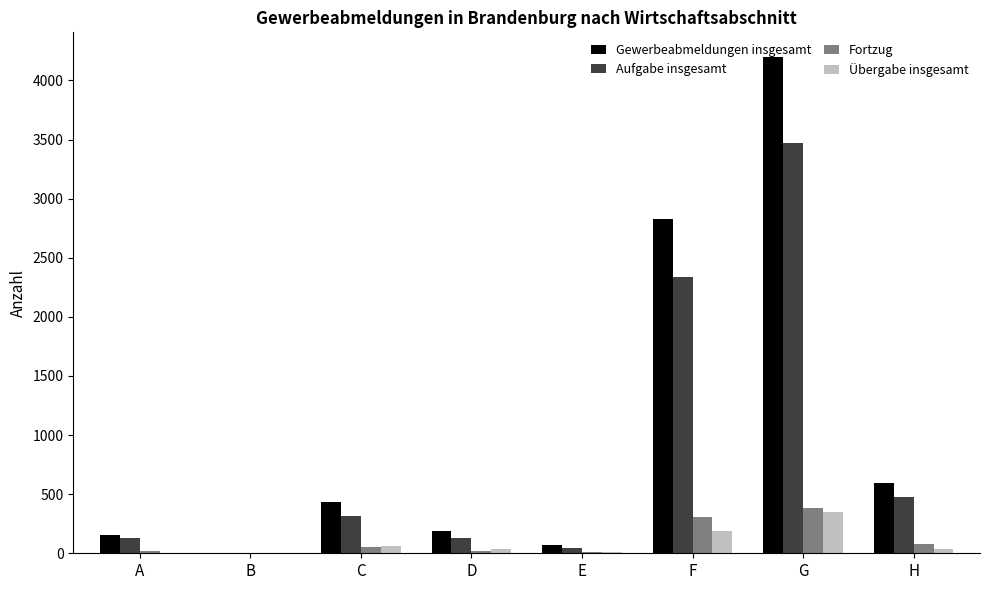

Is it true that Aufgabe insgesamt equals 276 at H?

False